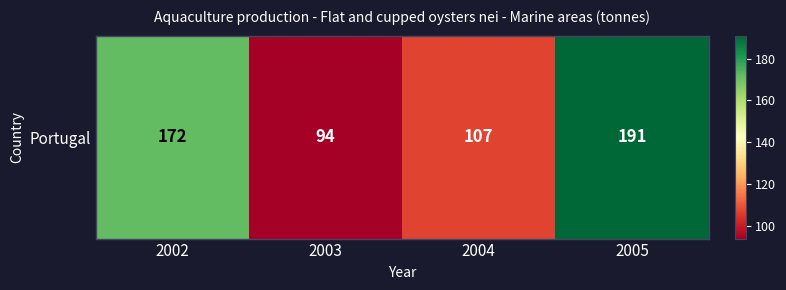

Reading left to right, extract all data points from this chart.

2002=172	2003=94	2004=107	2005=191